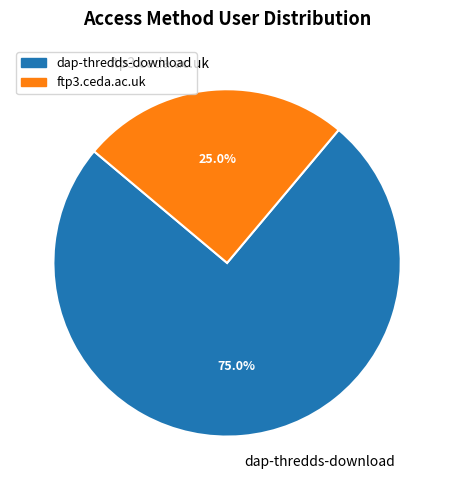

How many segments does this pie chart have?

2